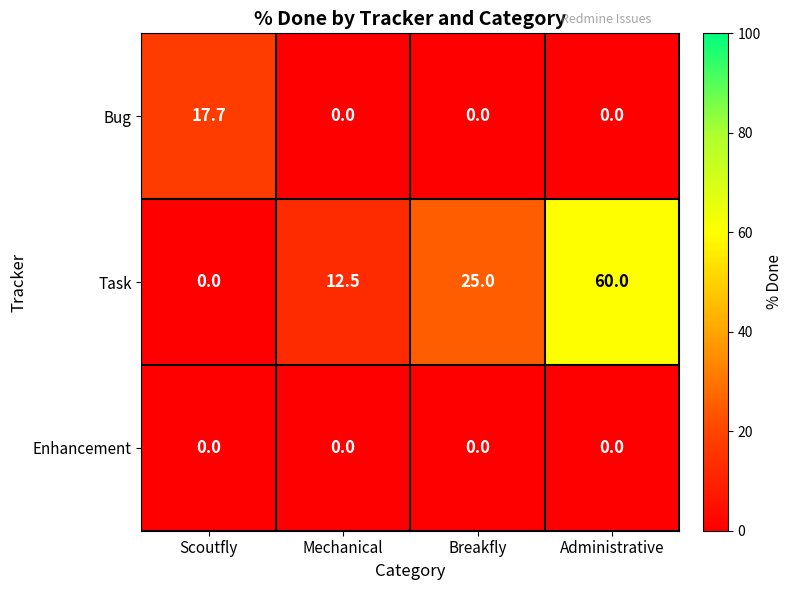

What is the difference between the Task values at Administrative and Scoutfly?

60.0